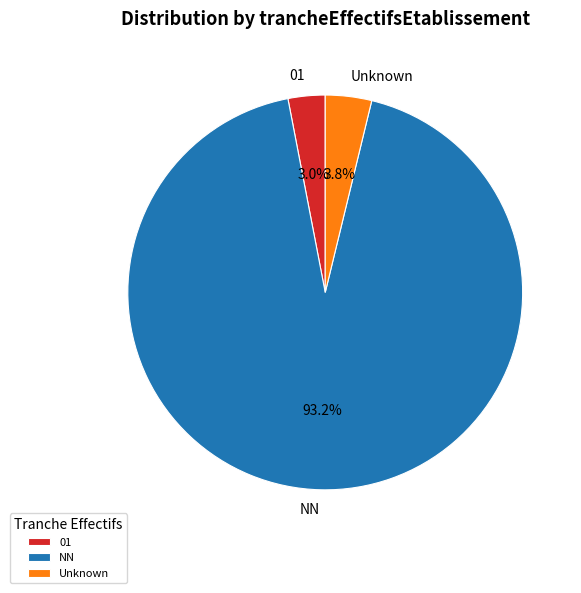

Approximately how many times larger is the value at 01 compared to Unknown?

0.8